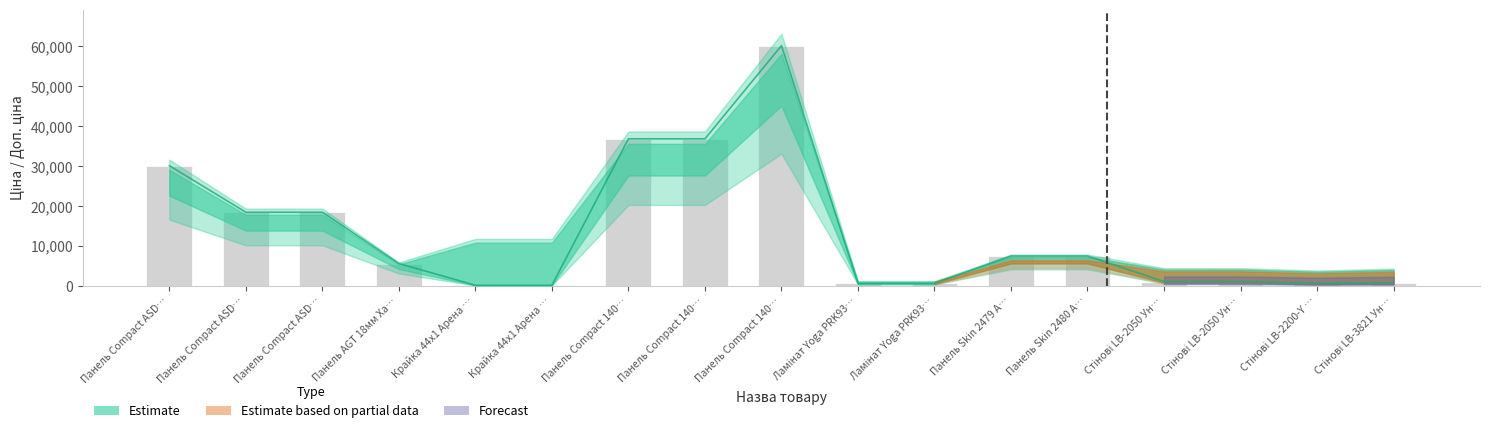

What is the average value of the Доп. ціна series?

13296.8